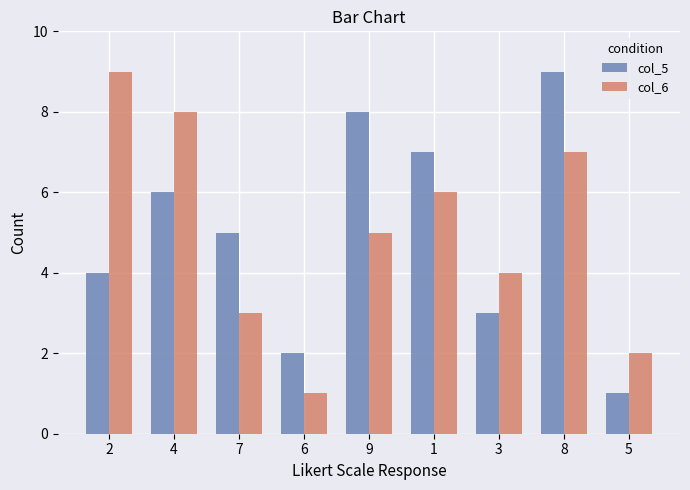

What is the difference between the maximum and minimum values in the col_6 series?

8